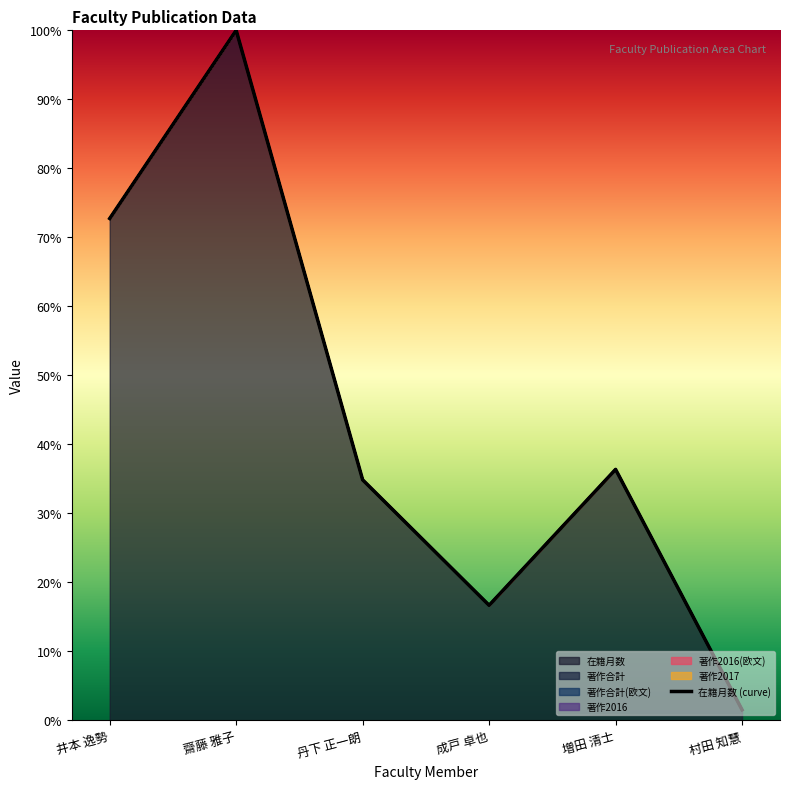

What is the difference between the values at 成戸 卓也 and 井本 逸勢?

56.1